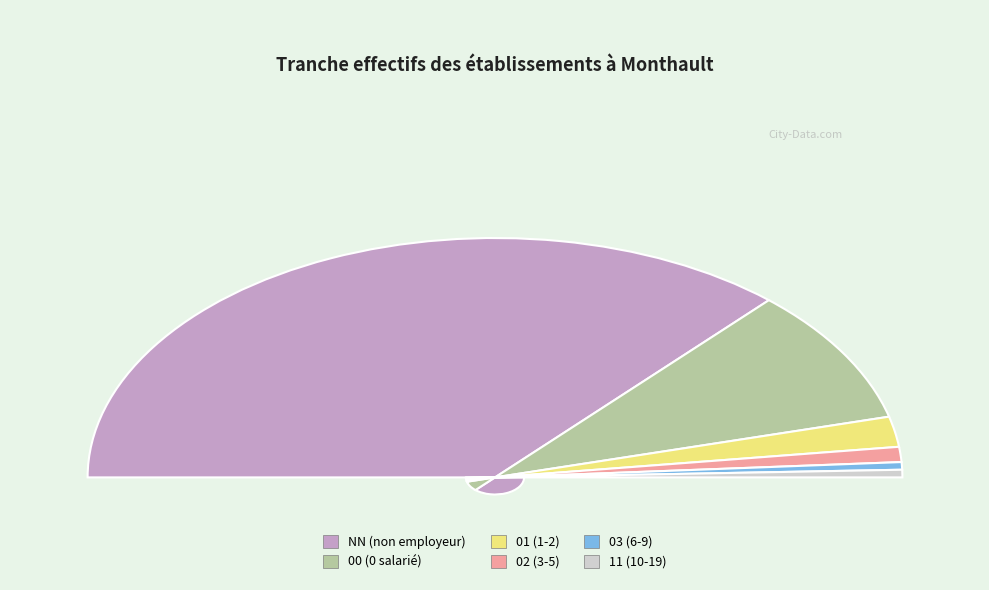

How much of the chart is everything except 02?

98.0%